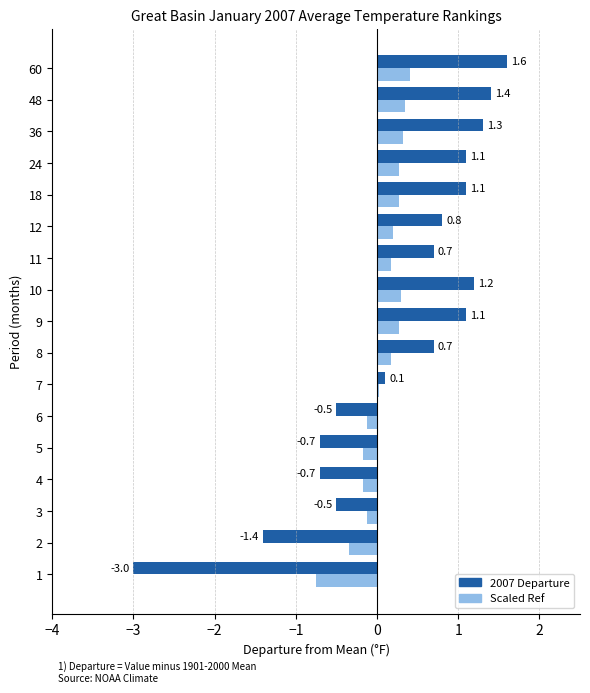

What is the difference between the highest and lowest values at 60?

1.2